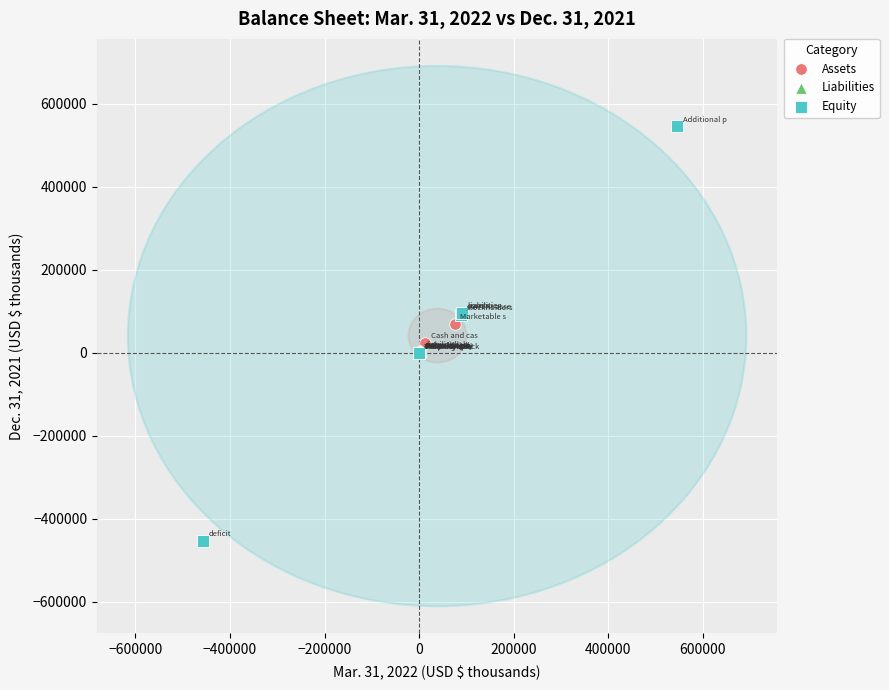

Which series contains the lowest Y value?

Equity